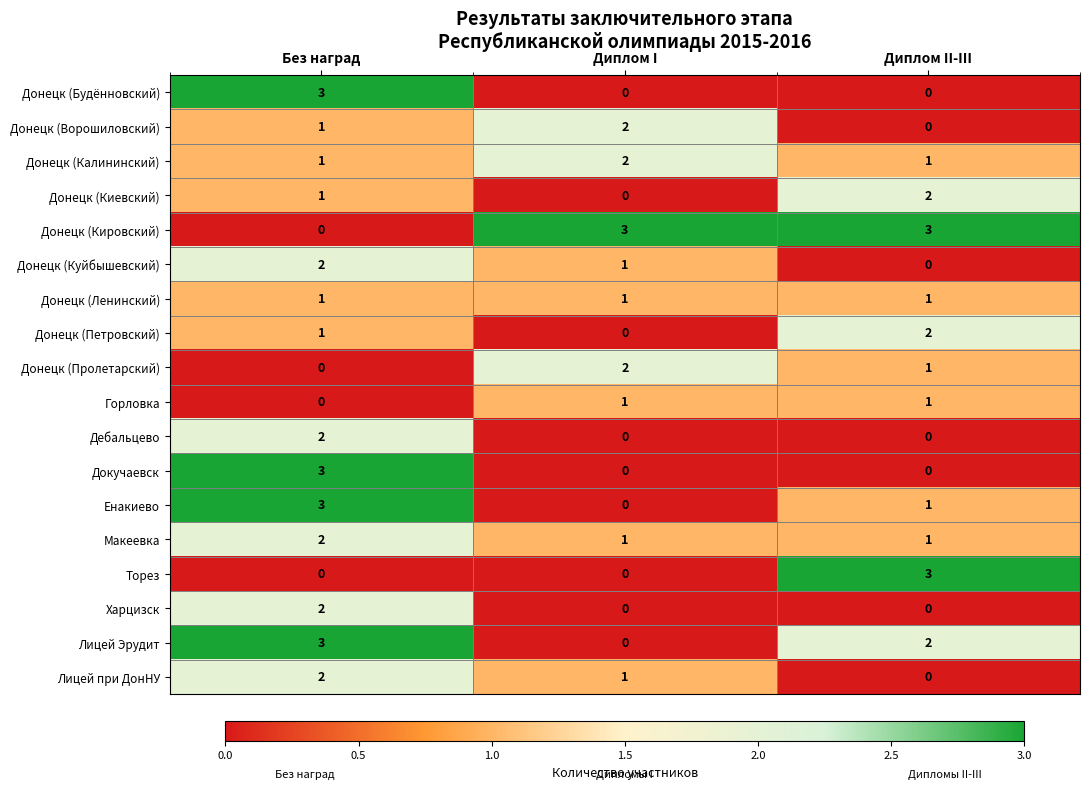

Which category has the lowest value in the Лицей при ДонНУ series?

Диплом II-III